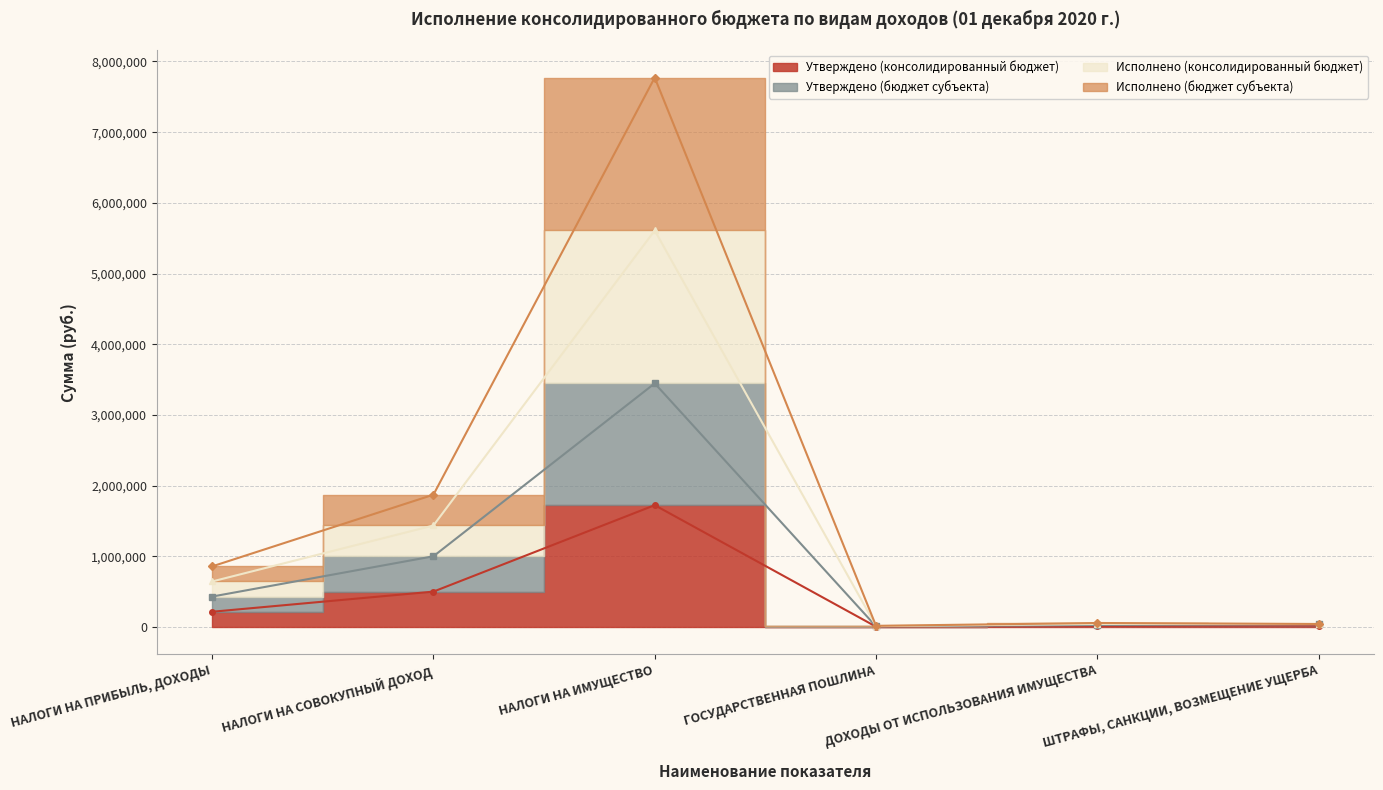

What is the lowest value of the Исполнено (консолидированный бюджет) series?

15800.0